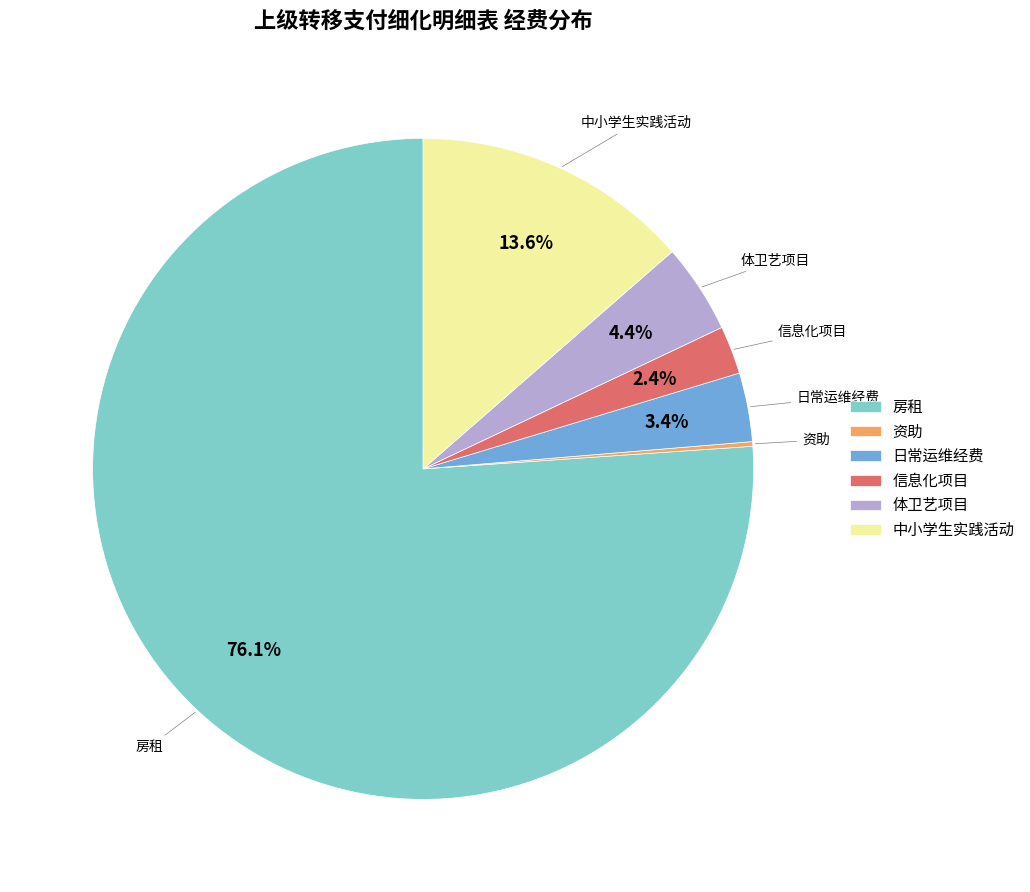

Does 房租 represent more than half of the total?

Yes